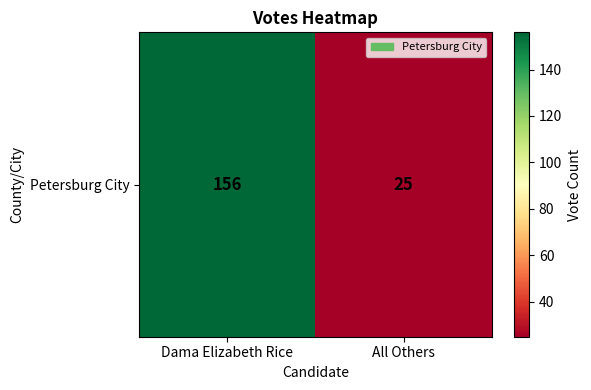

Rank the categories by value from lowest to highest.

All Others, Dama Elizabeth Rice